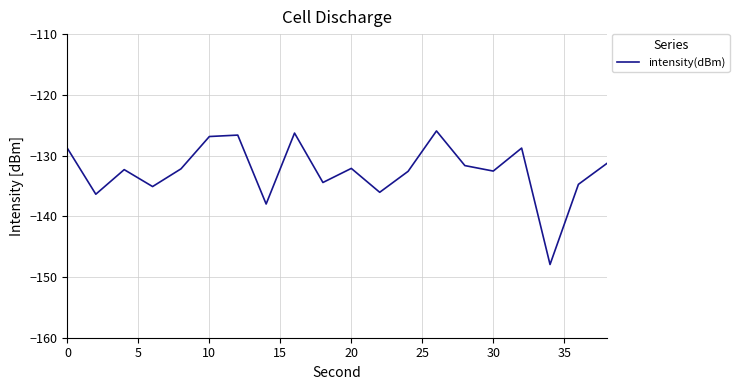

What is the difference between the second highest and minimum values?

21.6